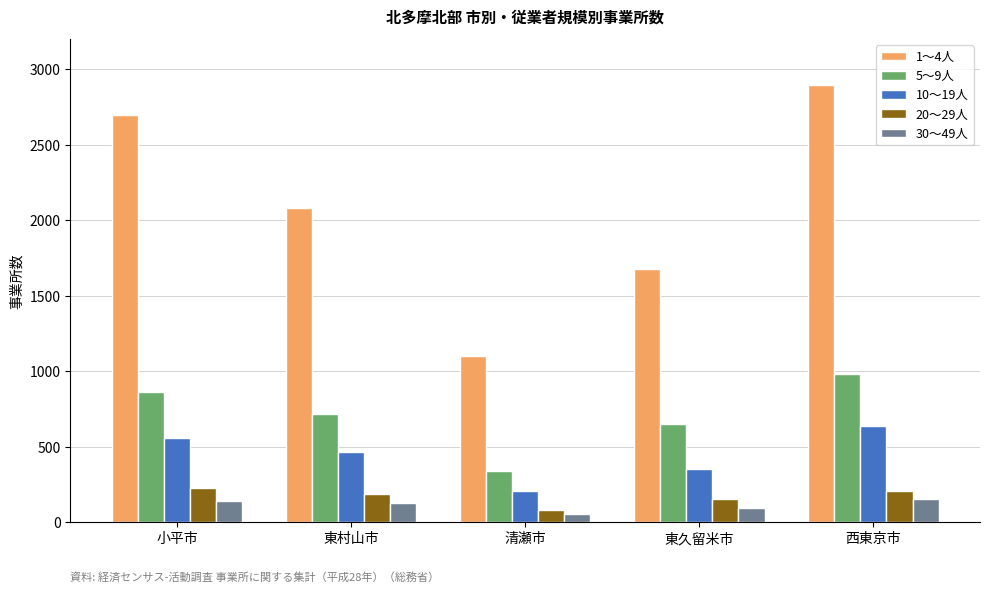

What is the maximum value for 20～29人?

227